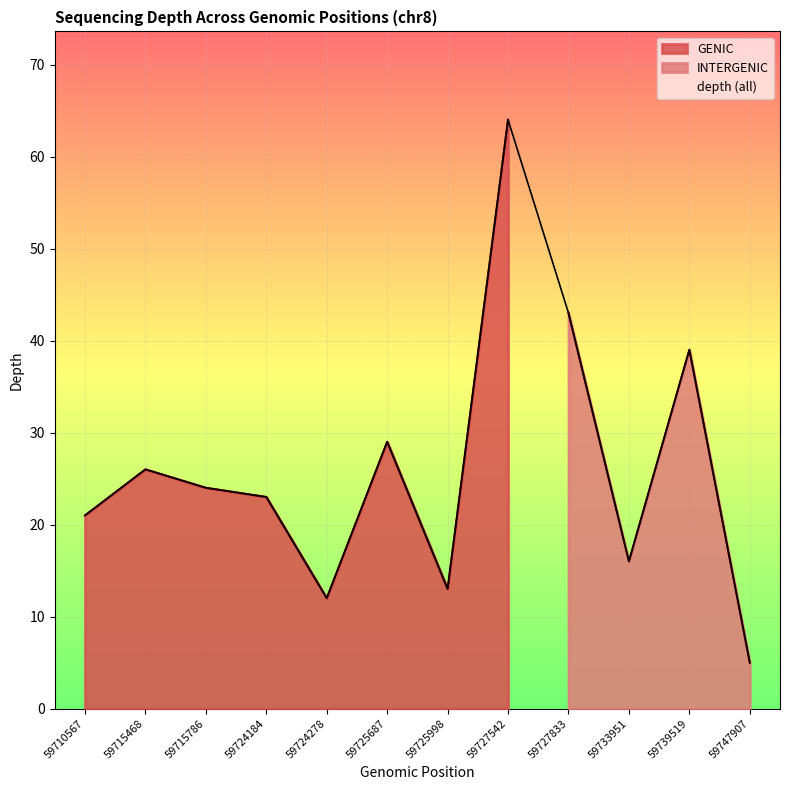

Count the number of values greater than 24.

5